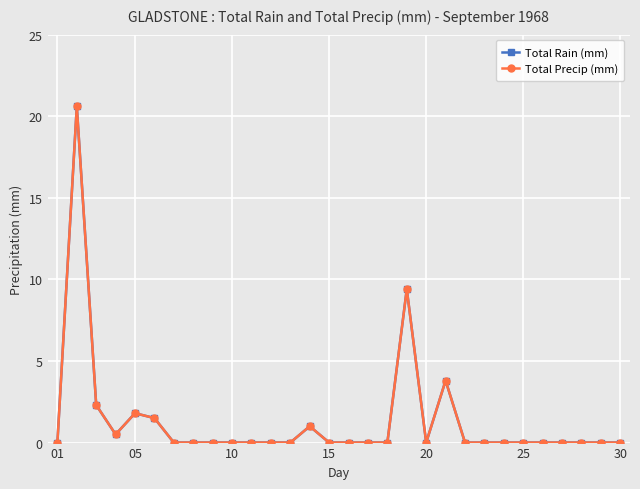

Does the chart have visible grid lines?

Yes